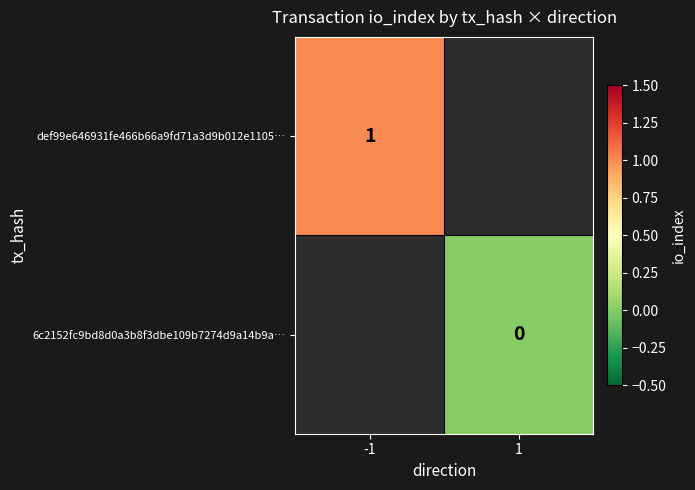

The def99e646931fe466b66a9fd71a3d9b012e1105… series shows 1 at -1. True or false?

True